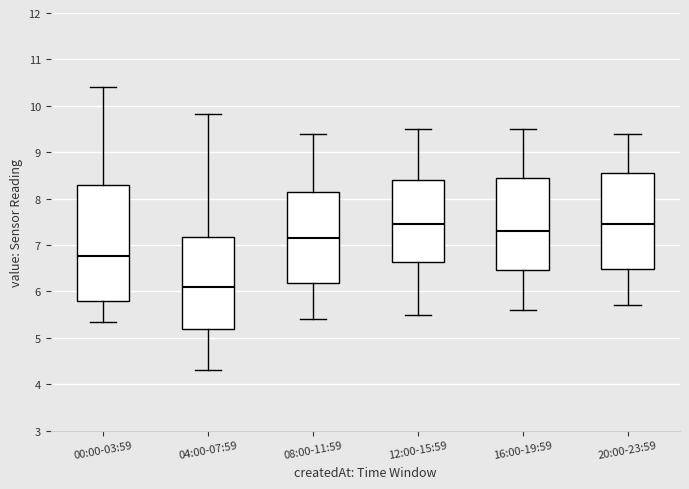

Which box is the tallest, from its lower edge to its upper edge?

00:00-03:59